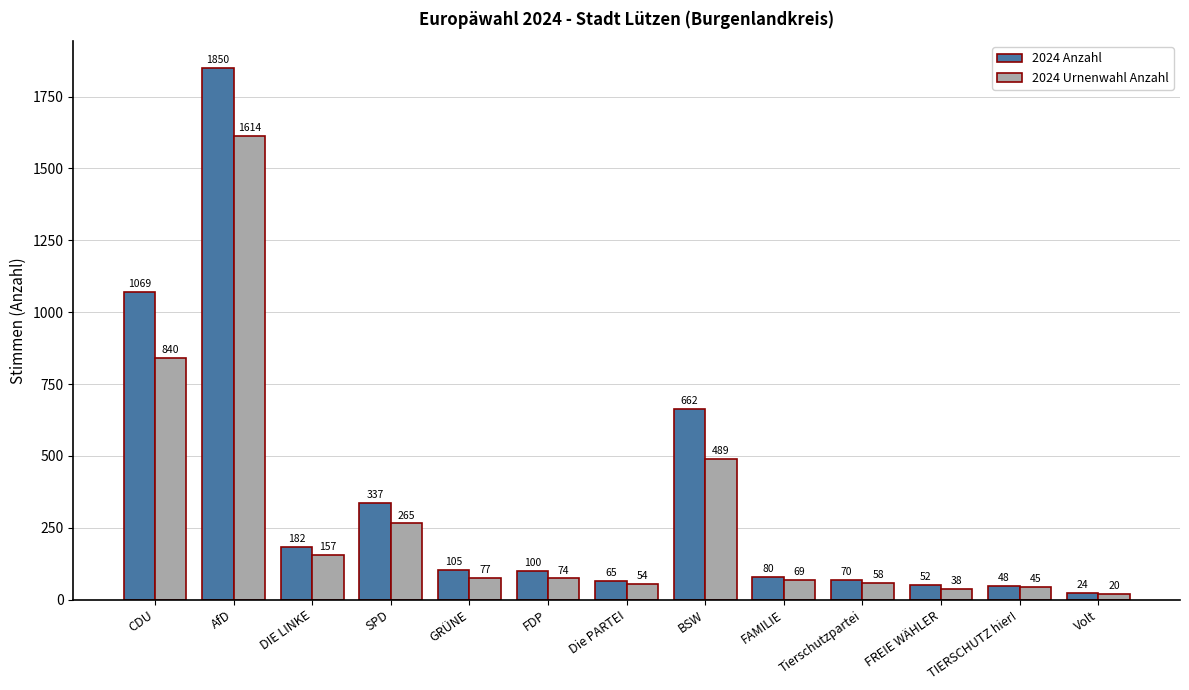

The value of 2024 Anzahl at AfD is 2956. True or false?

False